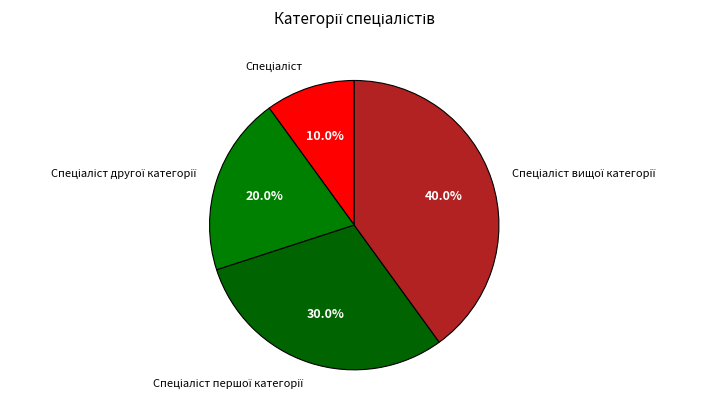

Does any single category account for the majority?

No